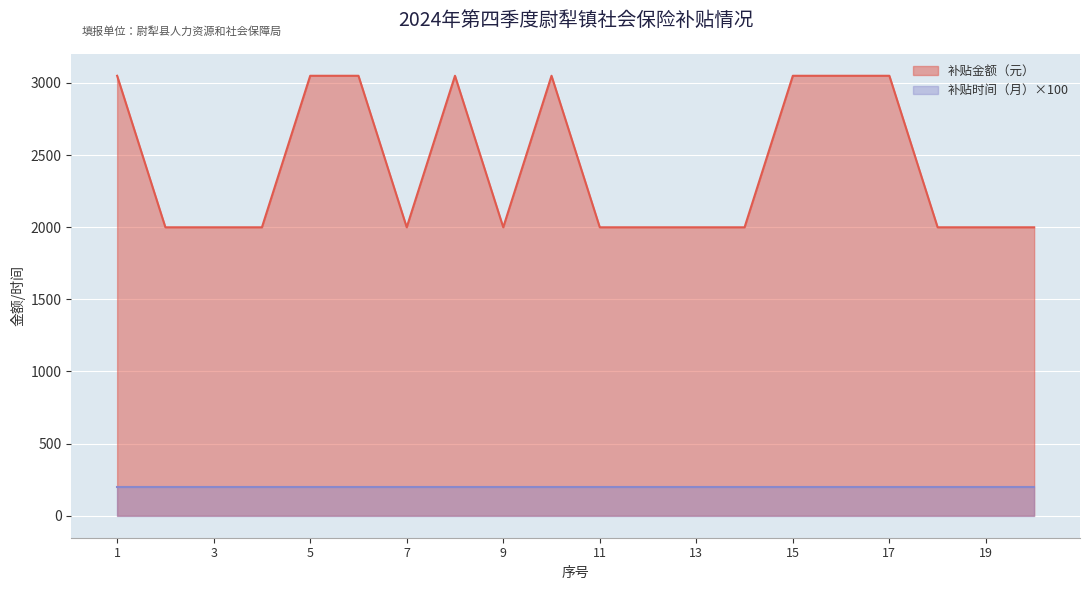

What is the approximate value at 19?

1999.6